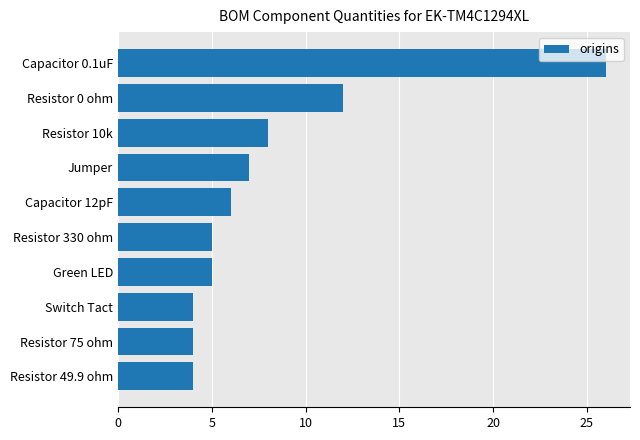

Between Switch Tact and Jumper, which is larger?

Jumper